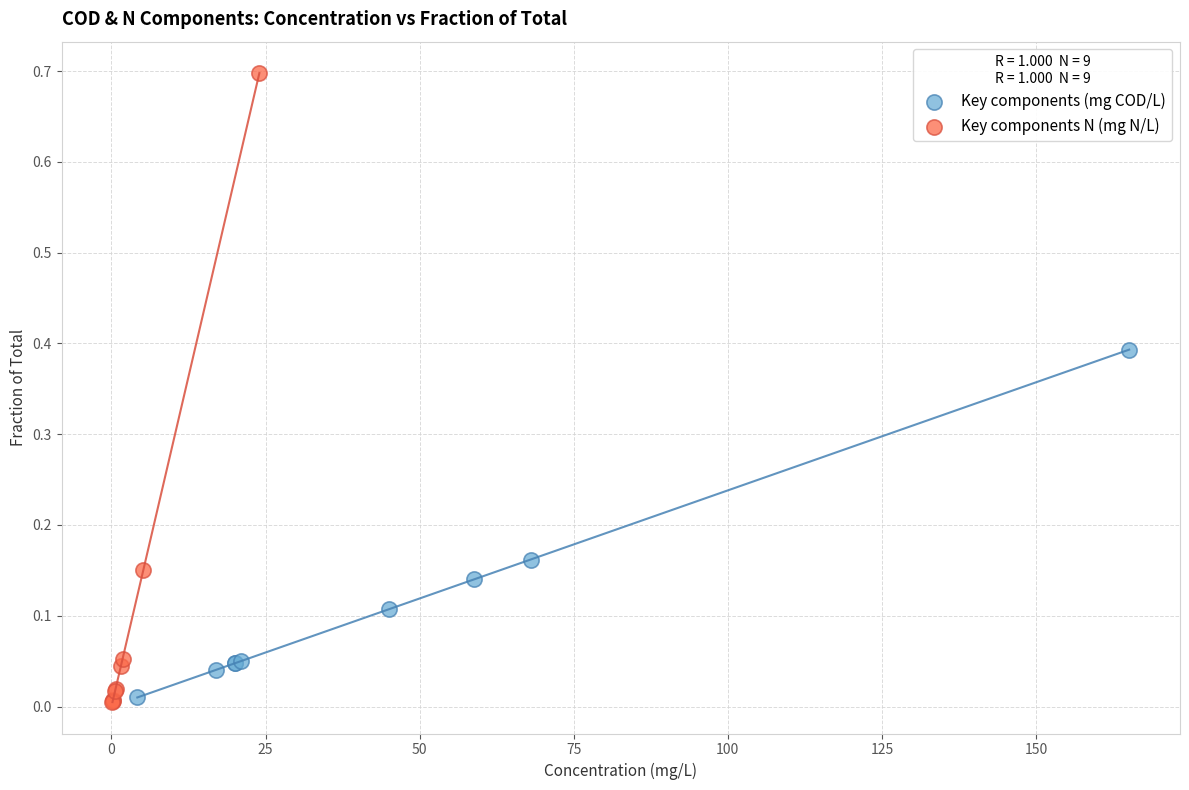

Which series reaches the maximum Y coordinate?

Key components N (mg N/L)